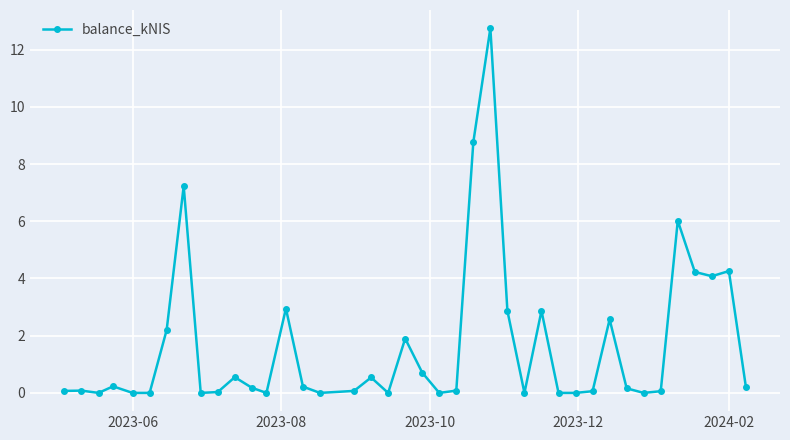

What is the difference between the maximum and second lowest values?

12.8